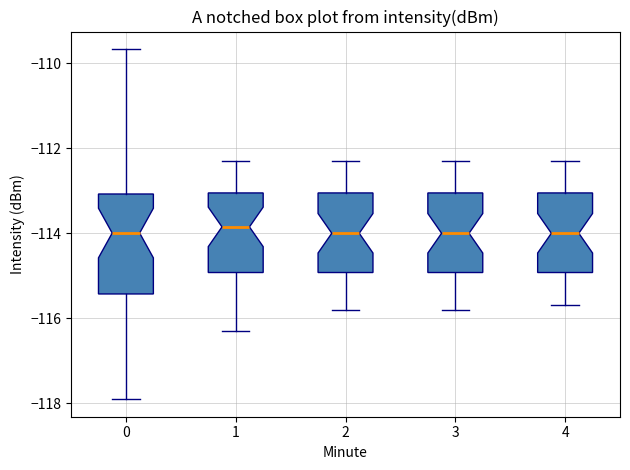

Reading left to right, read every box against the y-axis: the position of its median line, the range the box covers, and the ends of its whiskers. The values are not printed on the chart, so give them approximately, as read against the axis.

0: median -114.0, box -115.4 to -113.0, whiskers -118.0 to -109.6
1: median -113.8, box -115.0 to -113.0, whiskers -116.2 to -112.2
2: median -114.0, box -115.0 to -113.0, whiskers -115.8 to -112.2
3: median -114.0, box -115.0 to -113.0, whiskers -115.8 to -112.2
4: median -114.0, box -115.0 to -113.0, whiskers -115.6 to -112.2